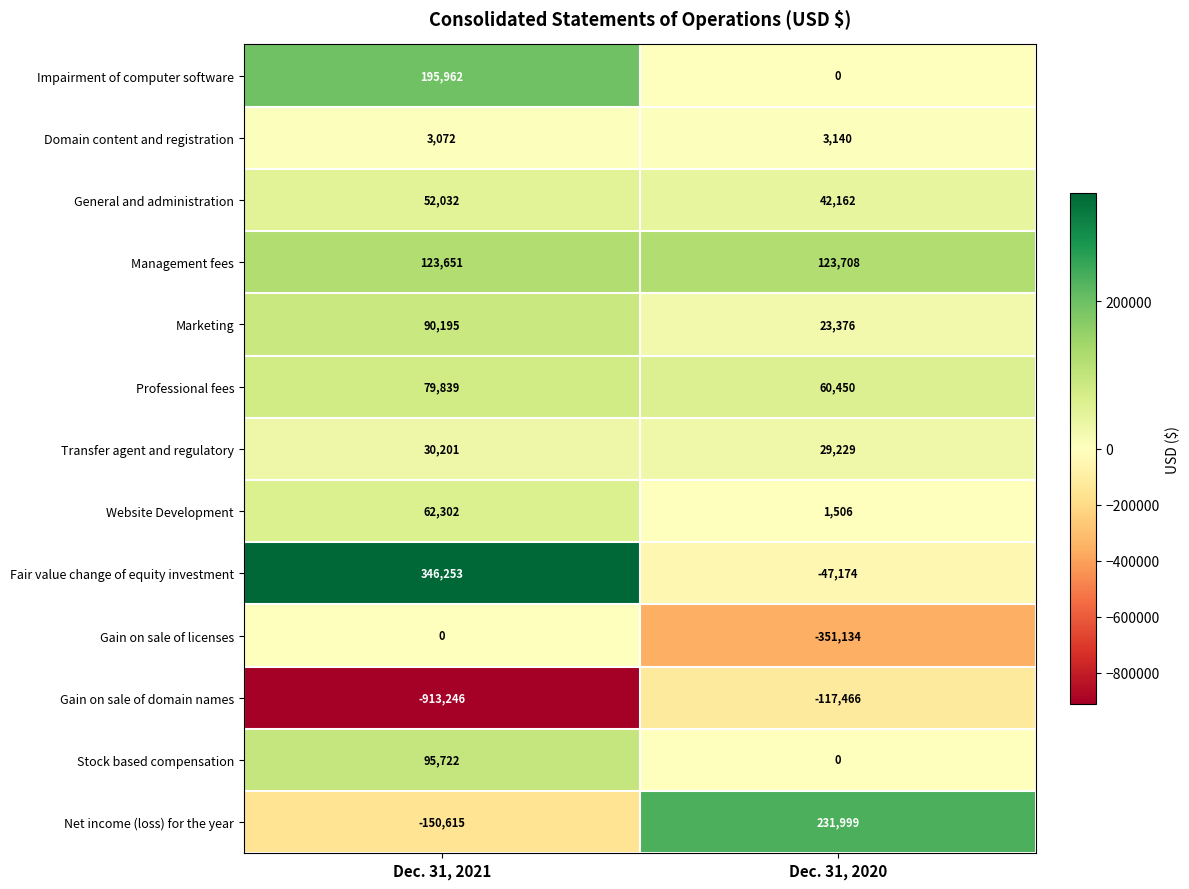

At which category does the chart reach its minimum across all series?

Dec. 31, 2021